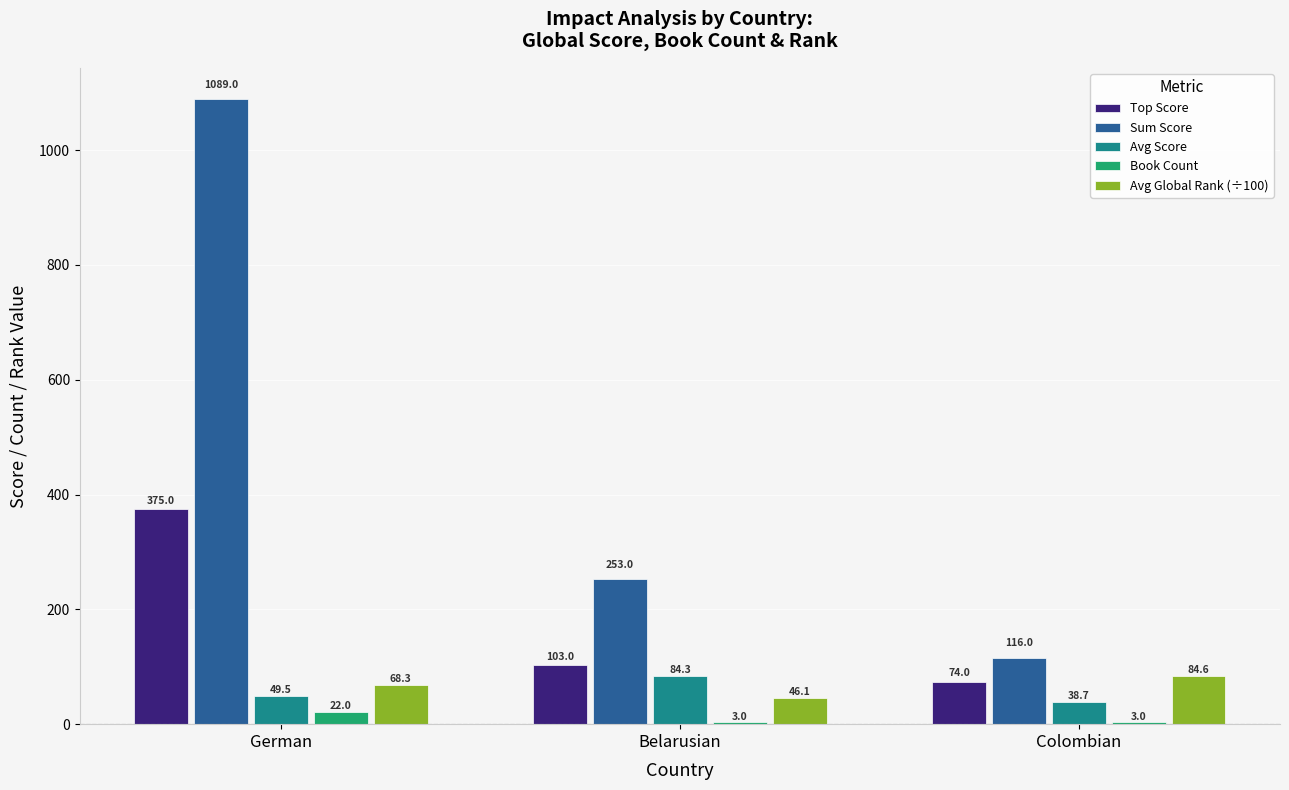

At which label does Avg Global Rank (÷100) first exceed 68?

German